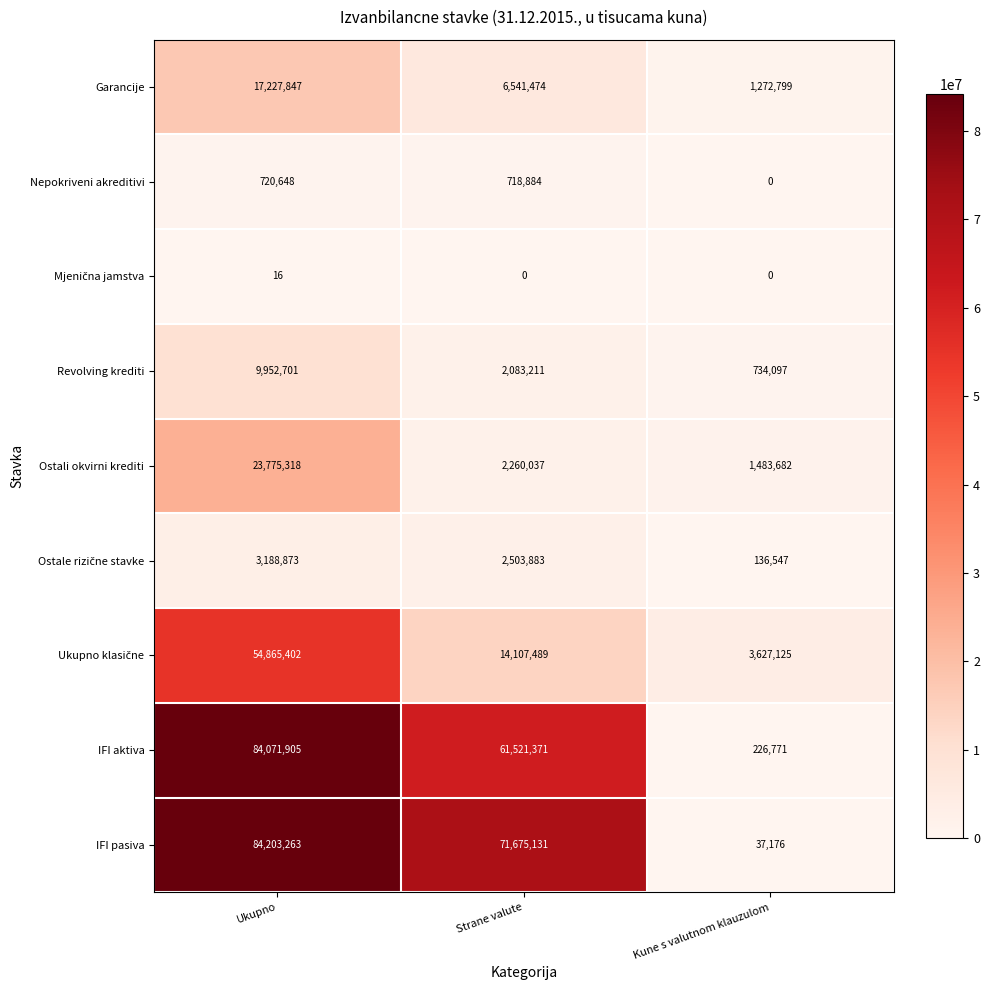

What is the difference between the Ostali okvirni krediti values at Strane valute and Kune s valutnom klauzulom?

776355